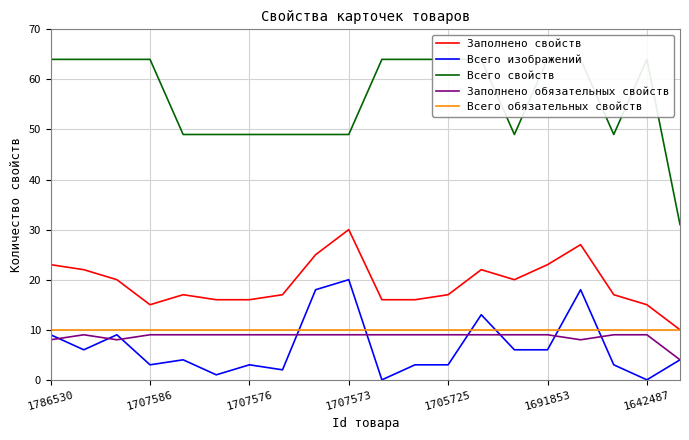

What is the value of the Заполнено обязательных свойств point at the 4th from the left?

9